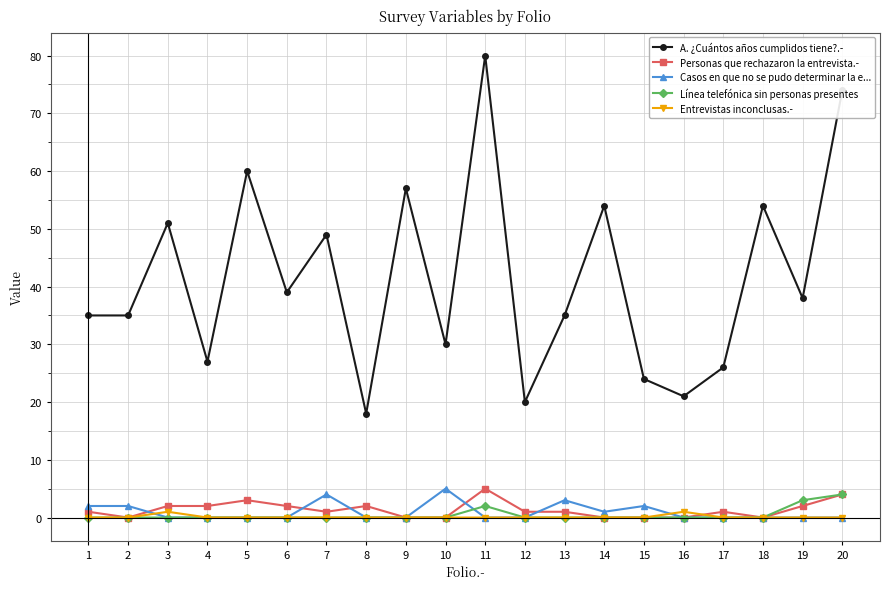

What are all the series names shown in the legend?

A. ¿Cuántos años cumplidos tiene?.-, Personas que rechazaron la entrevista.-, Casos en que no se pudo determinar la e..., Línea telefónica sin personas presentes, Entrevistas inconclusas.-